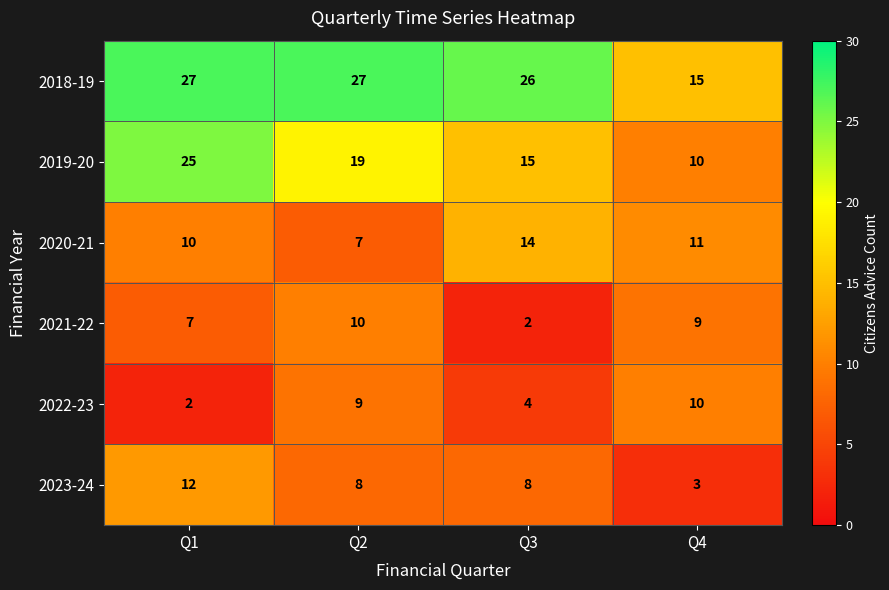

Between Q2 and Q3, which series saw the biggest shift?

2021-22